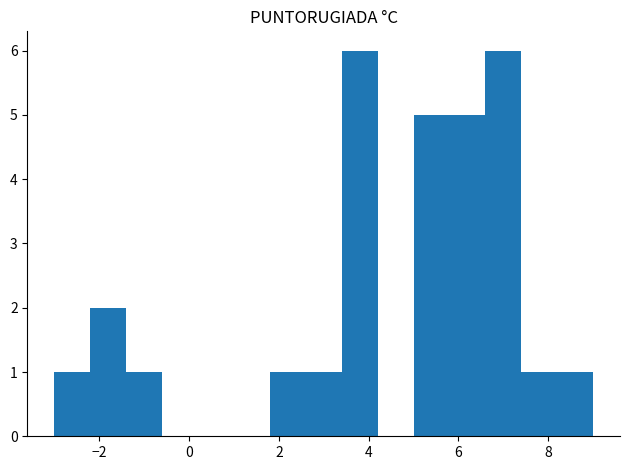

Reading left to right, list every bar in this chart as the range it spans on the x-axis followed by its height. The values are not printed on the chart, so give them approximately, as read against the axis.

-3.0 to -2.2: 1
-2.2 to -1.4: 2
-1.4 to -0.6: 1
-0.6 to 0.2: 0
0.2 to 1.0: 0
1.0 to 1.8: 0
1.8 to 2.6: 1
2.6 to 3.4: 1
3.4 to 4.2: 6
4.2 to 5.0: 0
5.0 to 5.8: 5
5.8 to 6.6: 5
6.6 to 7.4: 6
7.4 to 8.2: 1
8.2 to 9.0: 1